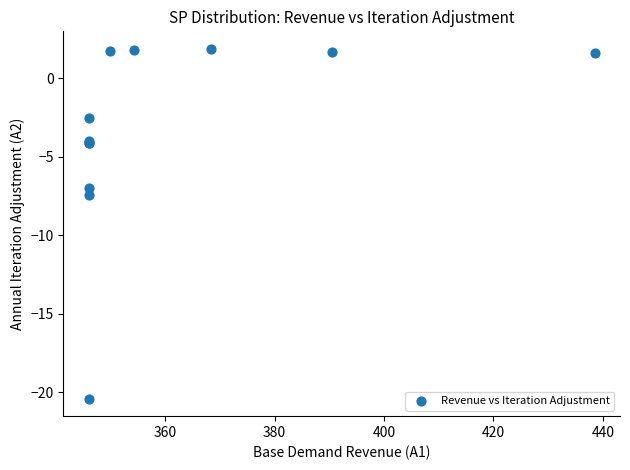

What Y value in the scatter plot is closest to -9?

-7.4